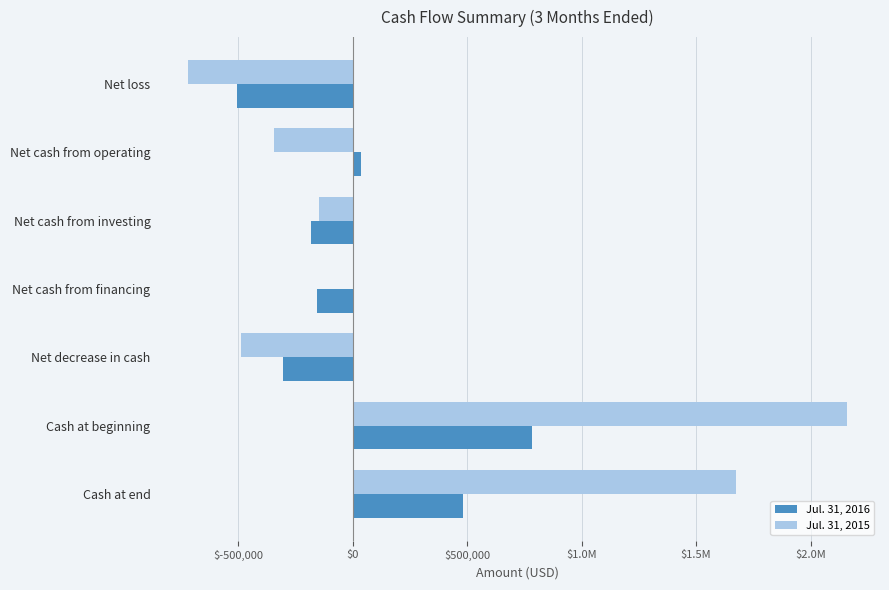

What are all the series names shown in the legend?

Jul. 31, 2016, Jul. 31, 2015